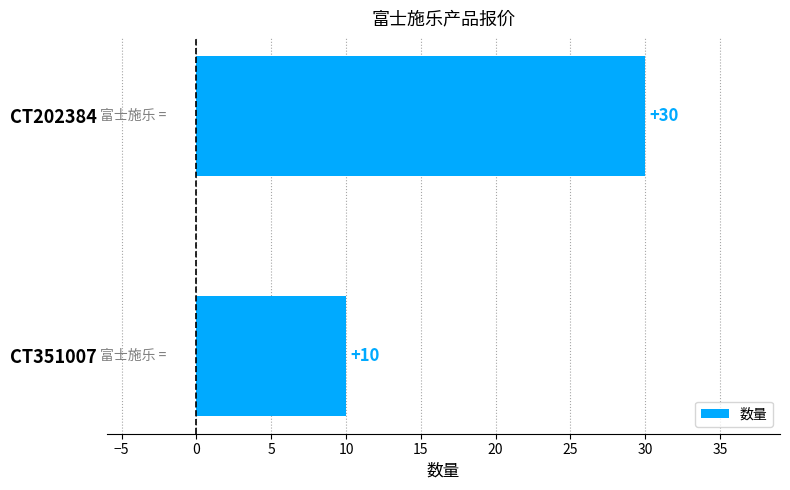

True or false: the data shows 30 at CT202384.

True